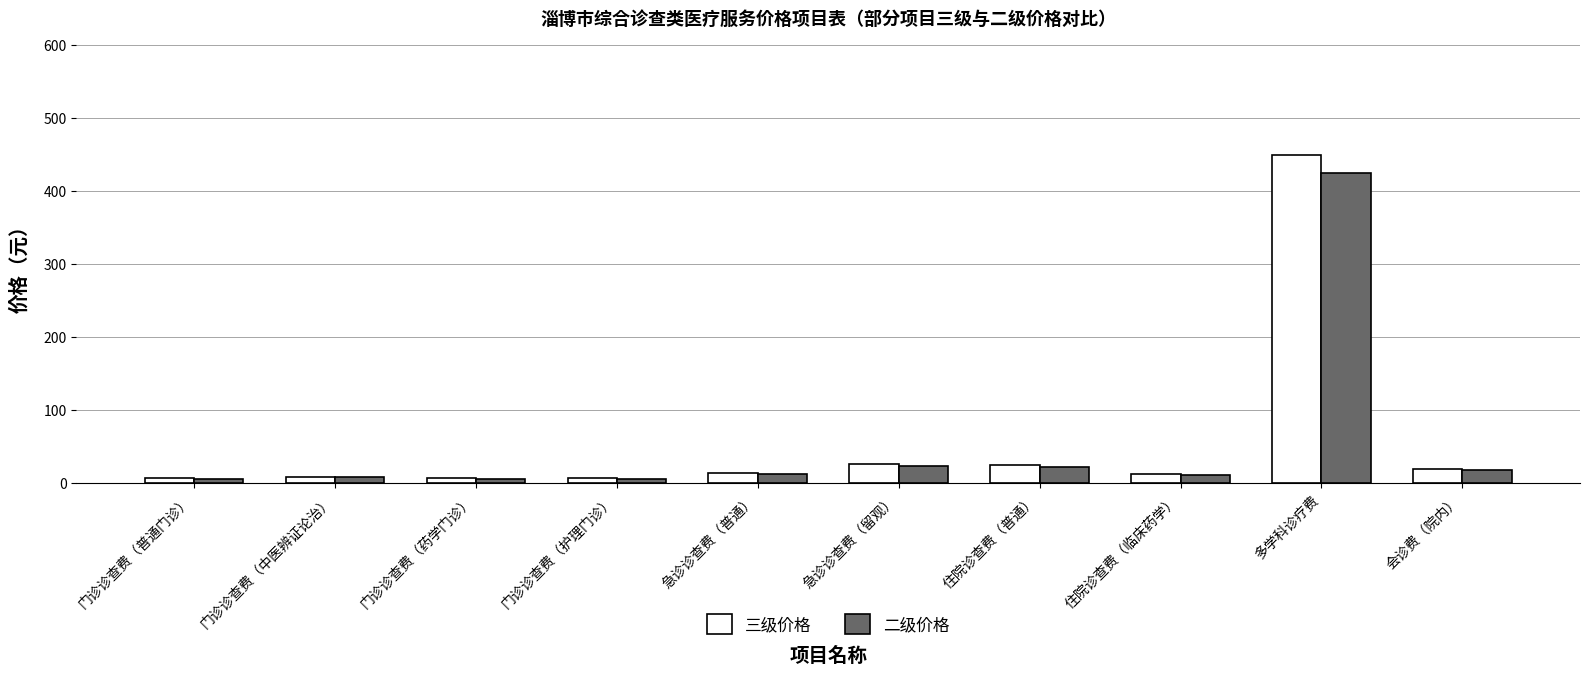

Rank the series by their maximum value, from highest to lowest.

三级价格, 二级价格